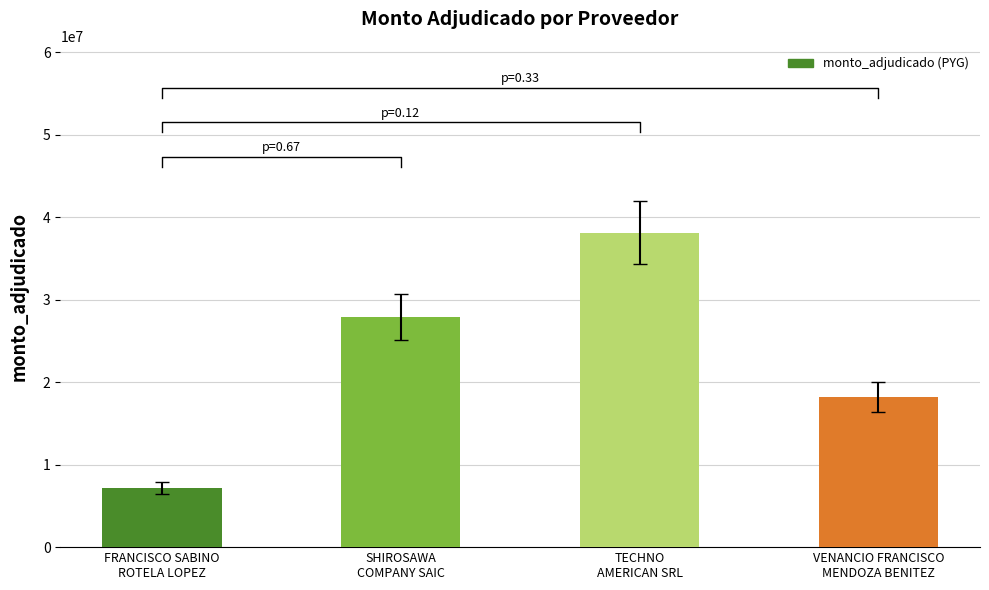

True or false: the data shows 10455729 at VENANCIO FRANCISCO
MENDOZA BENITEZ.

False